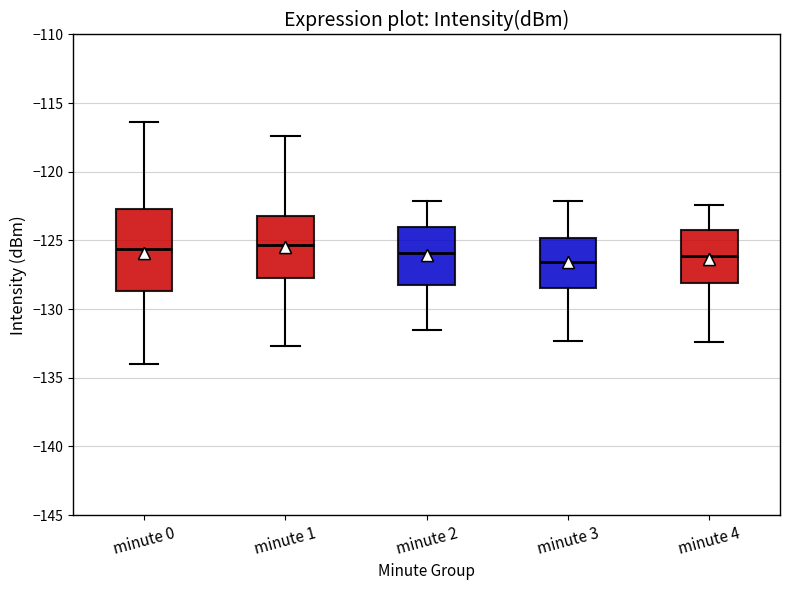

Where does the median line of the box for minute 1 sit on the y-axis? The values are not printed on the chart, so give them approximately, as read against the axis.

-125.5